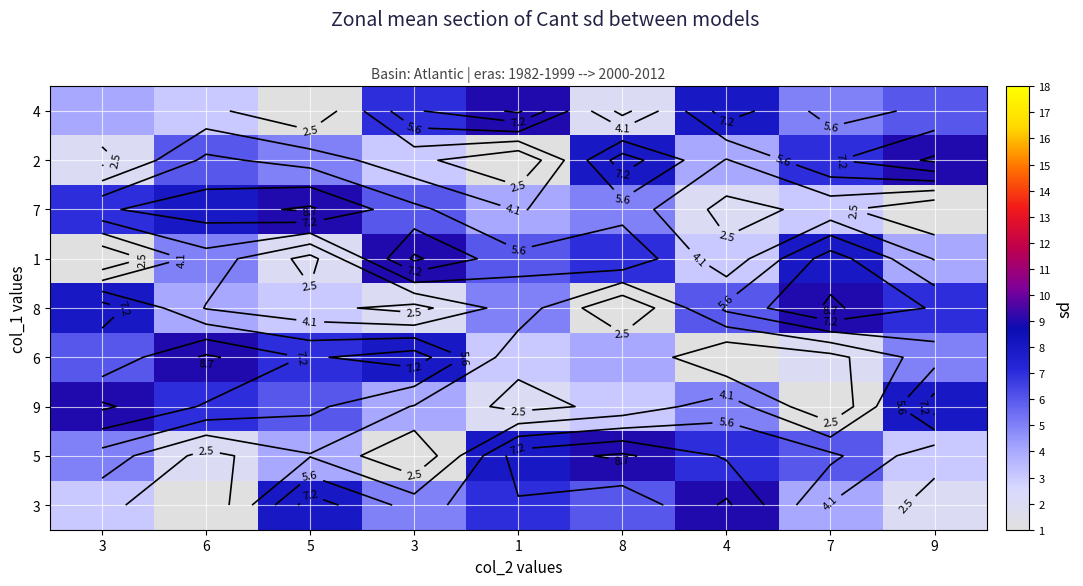

At which label does 5 first exceed 5?

1